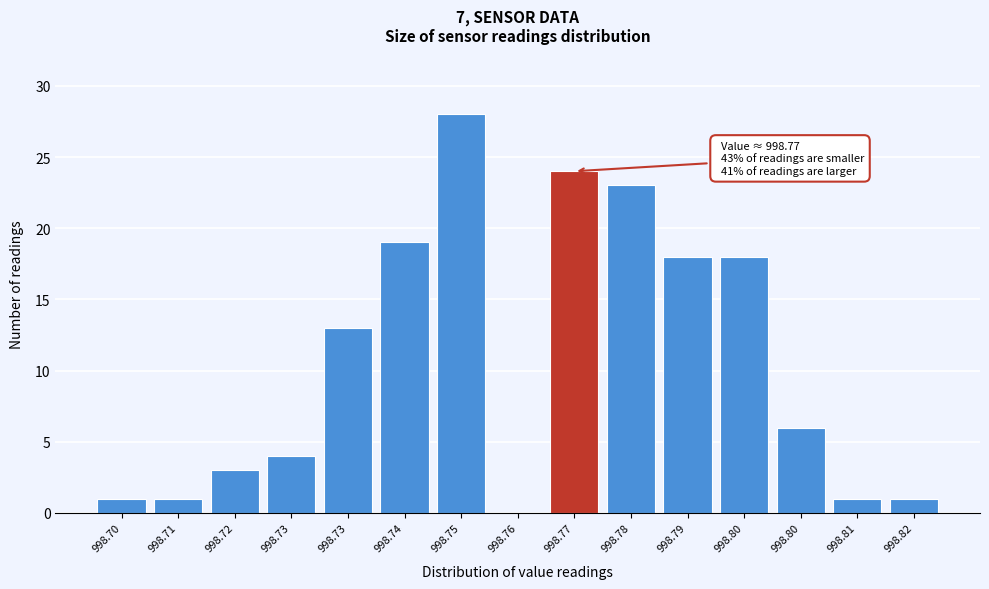

How many data points does each series have?

15